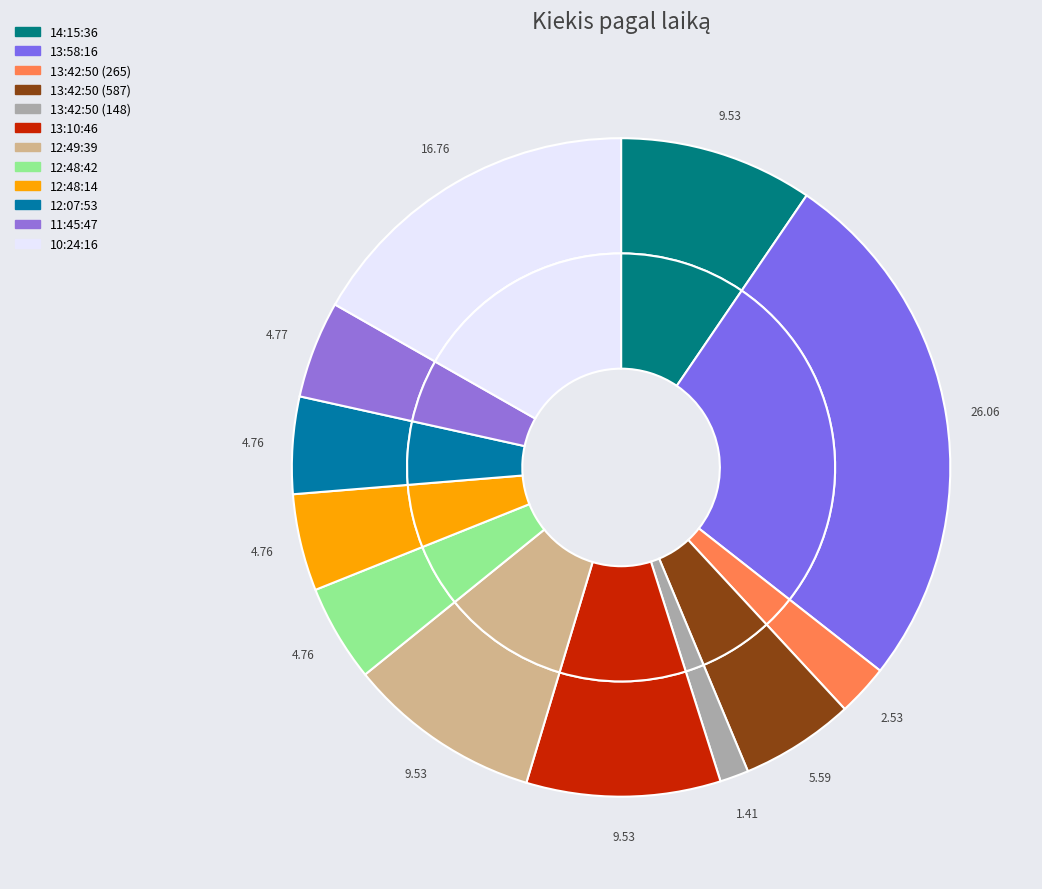

Is there a majority slice in this chart?

No